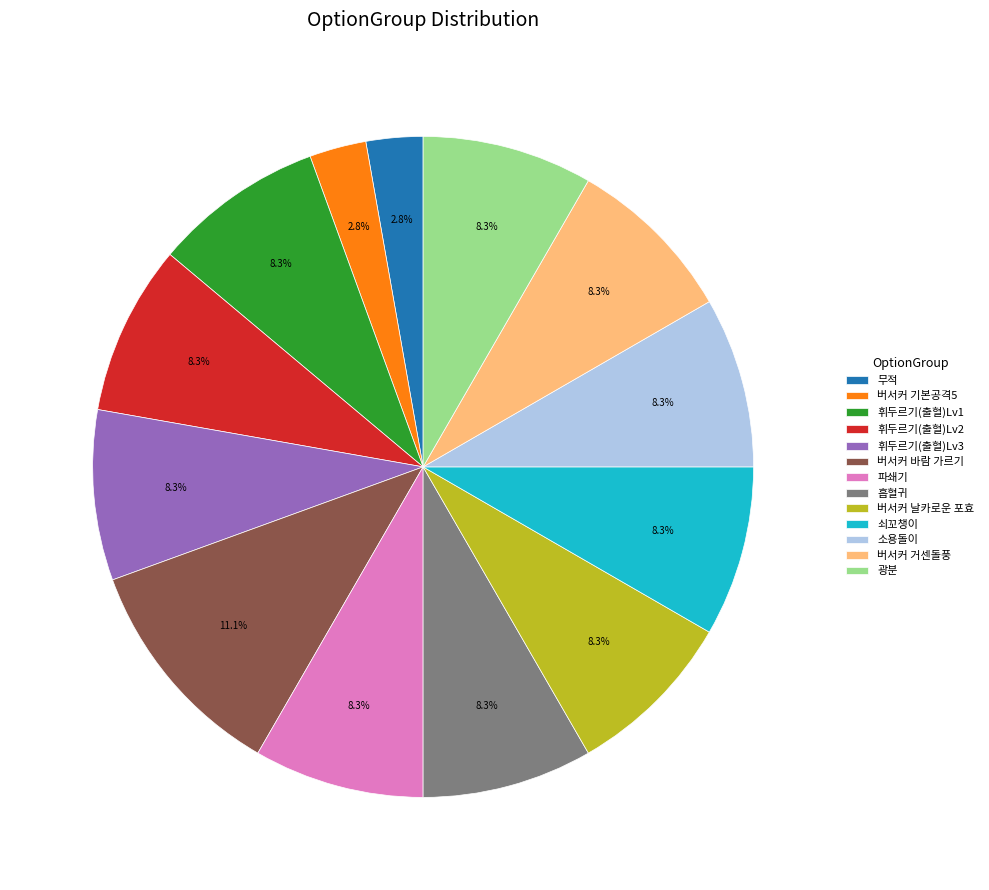

How many segments does this pie chart have?

13